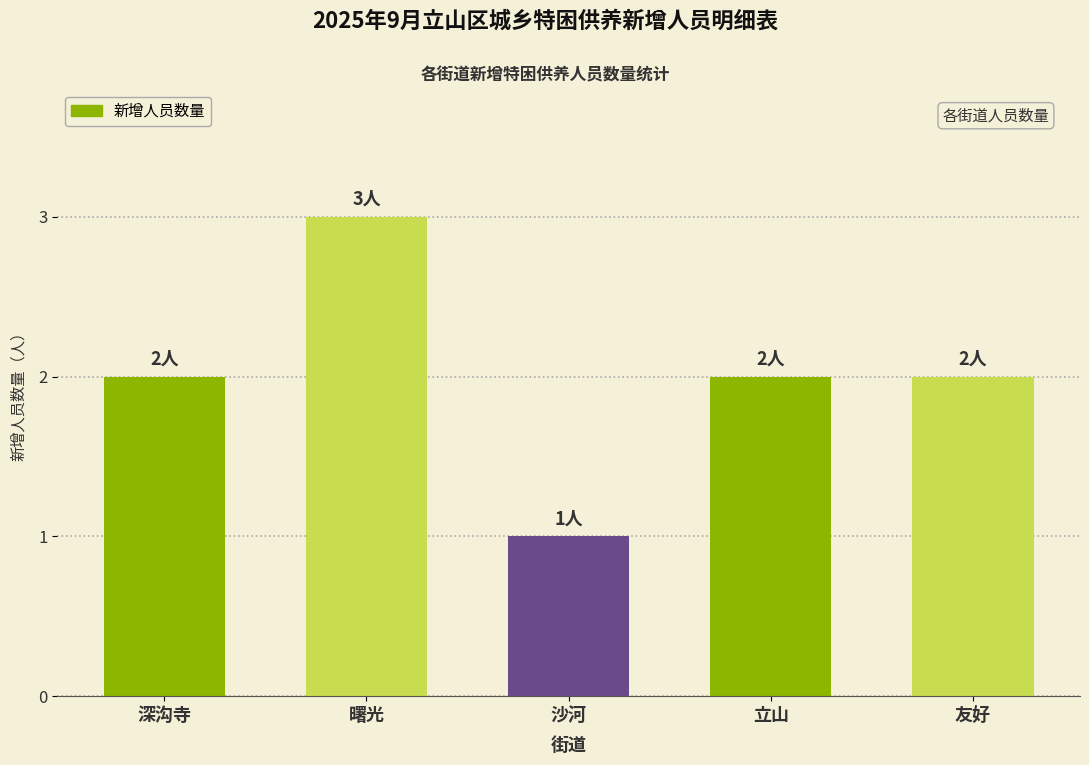

What is the label of the 1st bar from the right?

友好